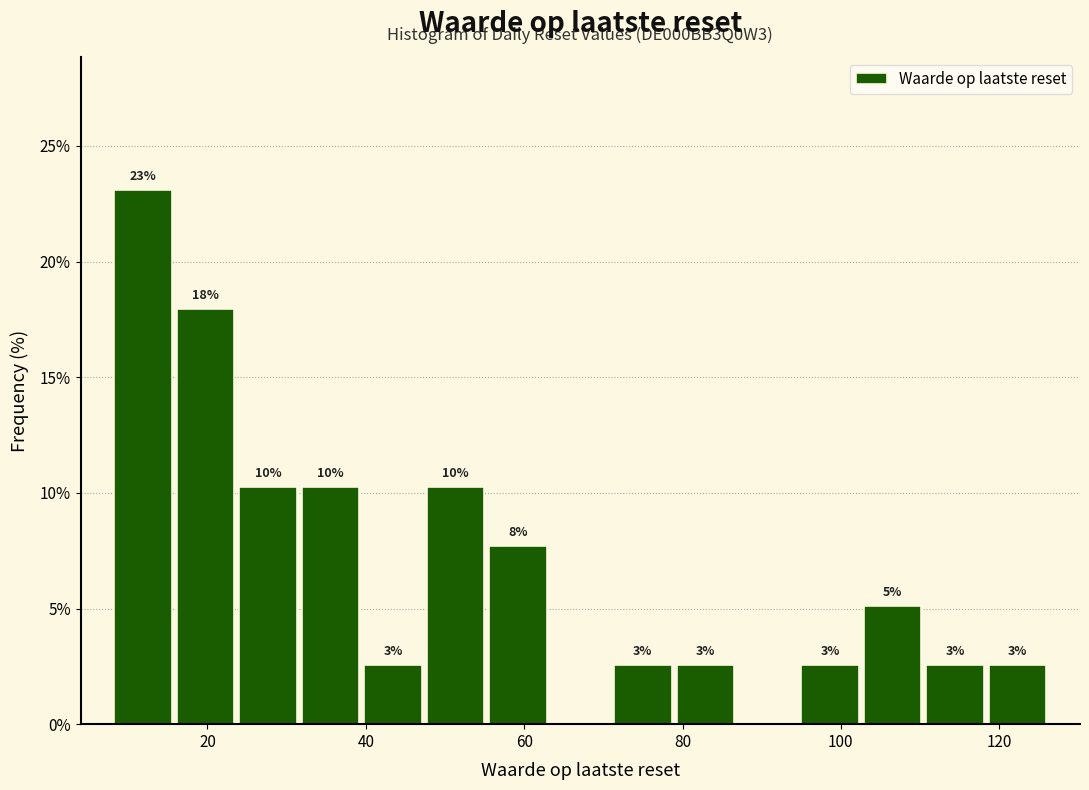

Around what value on the x-axis is the tallest bar? Give the approximate position of its centre, as read against the axis.

12